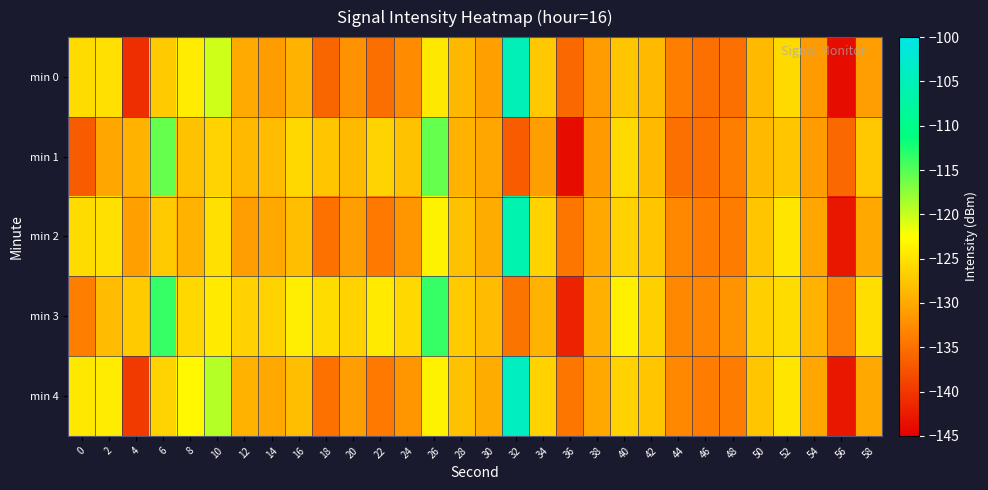

Reading left to right, extract all data points from this chart.

min 0: 0=-125.5	2=-125.2	4=-140.9	6=-127.2	8=-124.1	10=-120.3	12=-130.1	14=-131.1	16=-129.2	18=-136.0	20=-132.1	22=-135.2	24=-132.7	26=-124.6	28=-128.8	30=-130.8	32=-105.1	34=-127.4	36=-135.6	38=-131.2	40=-127.5	42=-128.6	44=-133.9	46=-135.1	48=-135.0	50=-128.6	52=-125.7	54=-131.4	56=-143.9	58=-131.1
min 1: 0=-136.8	2=-130.4	4=-129.2	6=-115.6	8=-127.9	10=-126.4	12=-128.5	14=-128.4	16=-125.9	18=-127.5	20=-128.5	22=-126.4	24=-127.9	26=-115.6	28=-129.2	30=-130.4	32=-136.8	34=-131.1	36=-143.9	38=-131.4	40=-125.7	42=-128.6	44=-135.0	46=-135.1	48=-133.9	50=-128.6	52=-127.5	54=-131.2	56=-135.6	58=-127.4
min 2: 0=-125.5	2=-125.2	4=-130.9	6=-127.2	8=-129.1	10=-125.3	12=-131.1	14=-130.1	16=-128.2	18=-135.0	20=-131.1	22=-134.2	24=-131.7	26=-123.6	28=-127.8	30=-129.8	32=-106.1	34=-126.4	36=-134.6	38=-130.2	40=-126.5	42=-127.6	44=-132.9	46=-134.1	48=-134.0	50=-127.6	52=-124.7	54=-130.4	56=-142.9	58=-130.1
min 3: 0=-133.8	2=-128.4	4=-127.2	6=-113.6	8=-125.9	10=-124.4	12=-126.5	14=-126.4	16=-123.9	18=-125.5	20=-126.5	22=-124.4	24=-125.9	26=-113.6	28=-127.2	30=-128.4	32=-134.8	34=-129.1	36=-141.9	38=-129.4	40=-123.7	42=-126.6	44=-133.0	46=-133.1	48=-131.9	50=-126.6	52=-125.5	54=-129.2	56=-133.6	58=-125.4
min 4: 0=-124.5	2=-124.2	4=-139.9	6=-126.2	8=-123.1	10=-119.3	12=-129.1	14=-130.1	16=-128.2	18=-135.0	20=-131.1	22=-134.2	24=-131.7	26=-123.6	28=-127.8	30=-129.8	32=-104.1	34=-126.4	36=-134.6	38=-130.2	40=-126.5	42=-127.6	44=-132.9	46=-134.1	48=-134.0	50=-127.6	52=-124.7	54=-130.4	56=-142.9	58=-130.1